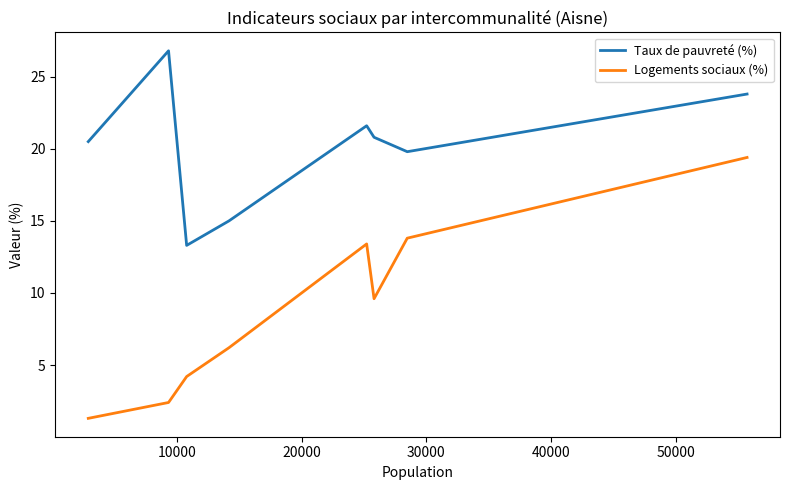

Rank the series by their average value, from lowest to highest.

Logements sociaux (%), Taux de pauvreté (%)